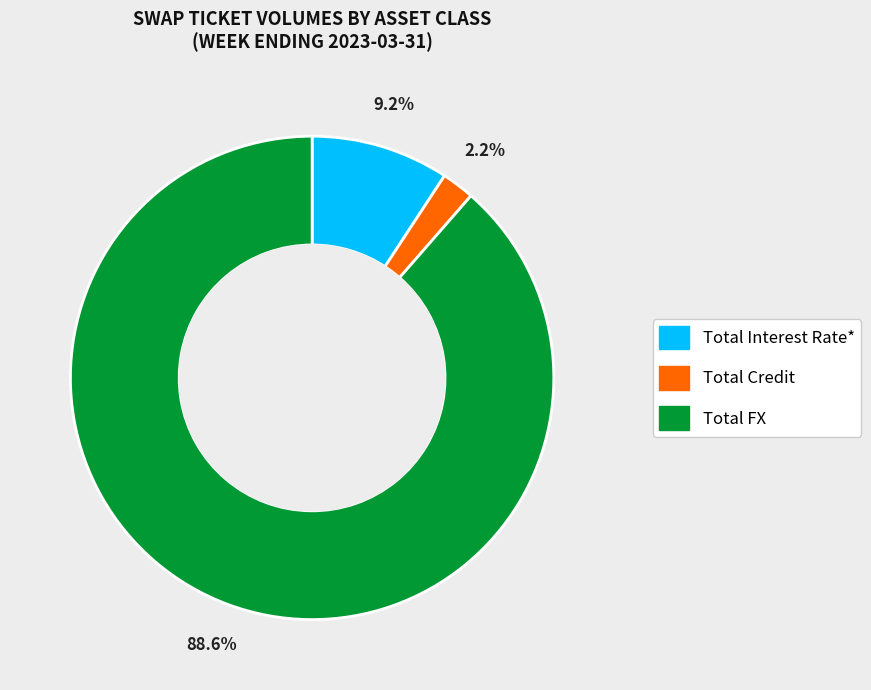

What is the largest slice in the pie chart?

Total FX